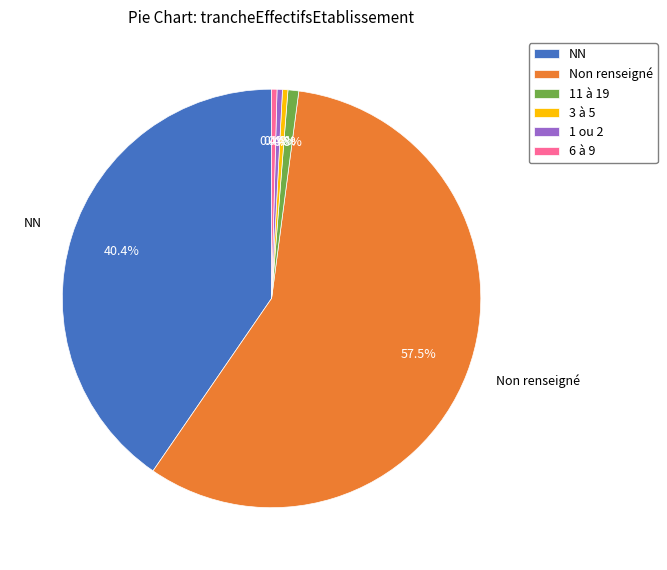

Which category has the biggest portion of the pie?

Non renseigné